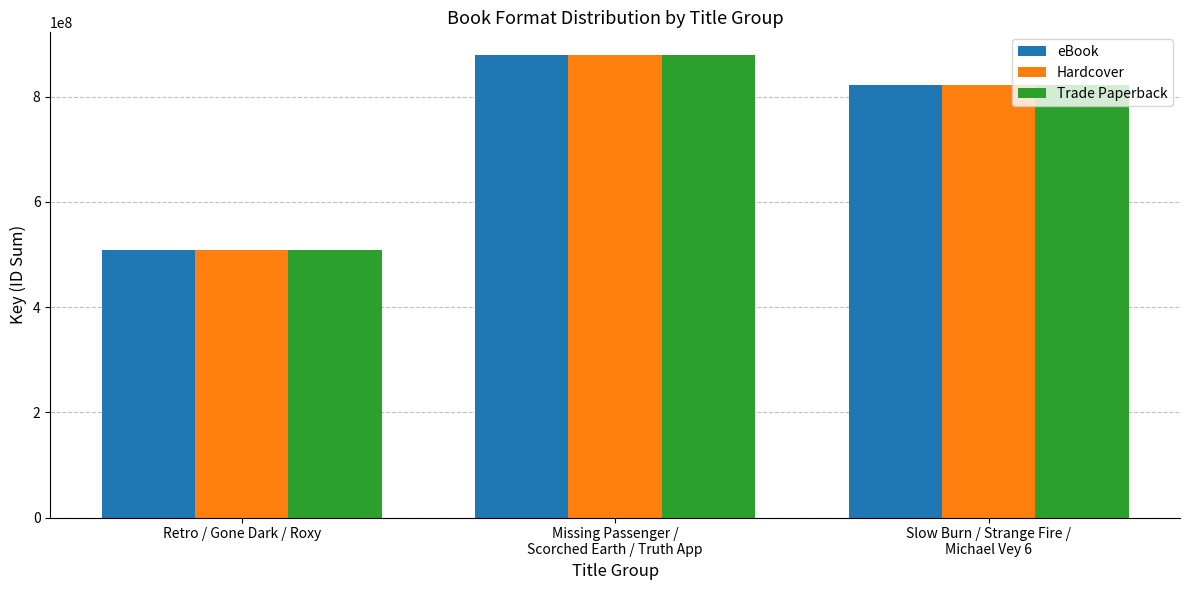

What is the difference between the maximum and minimum values in the Hardcover series?

369131870